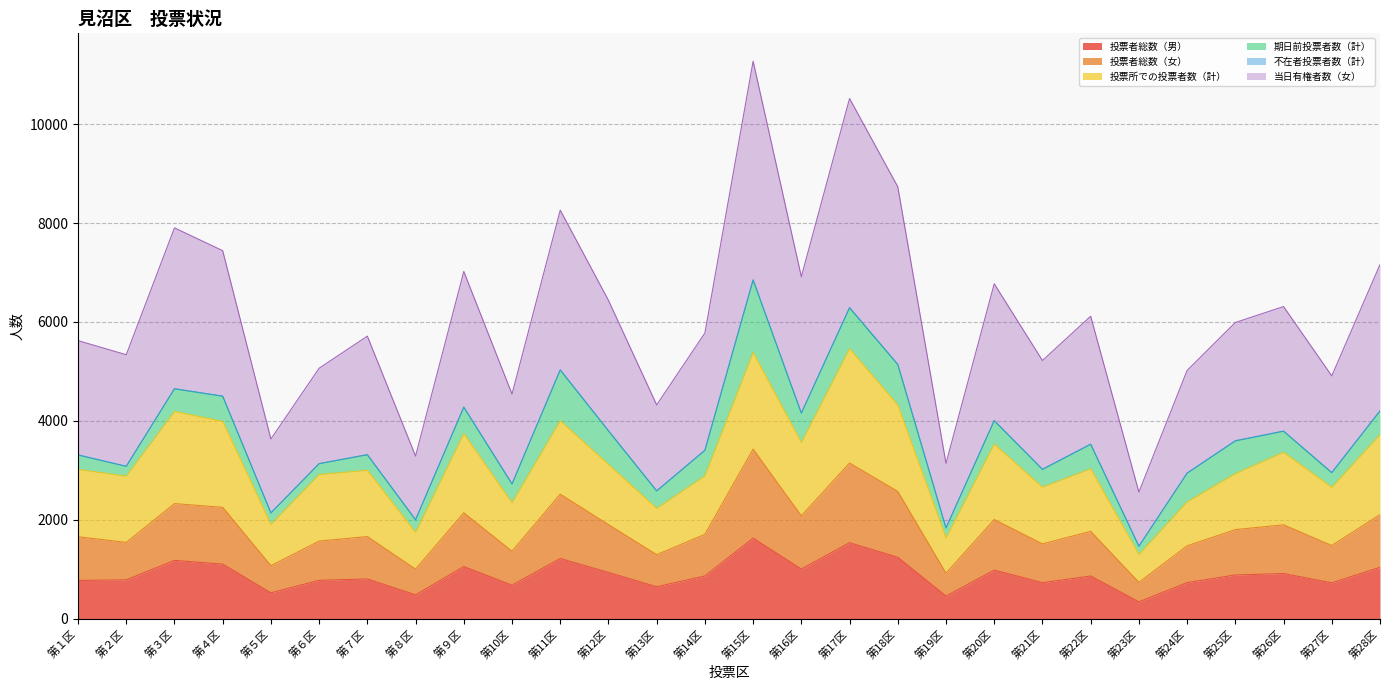

Which category has the highest value across all series?

第15区